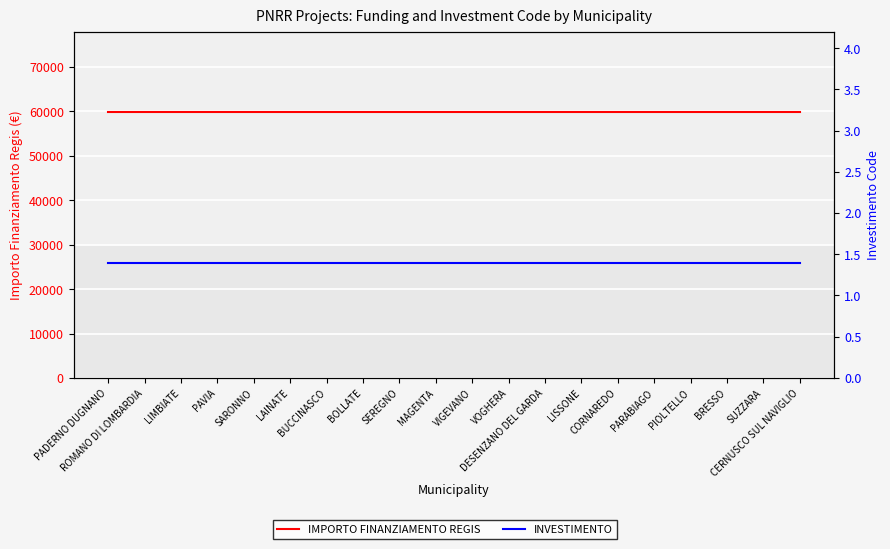

Count the number of categories in the chart.

20